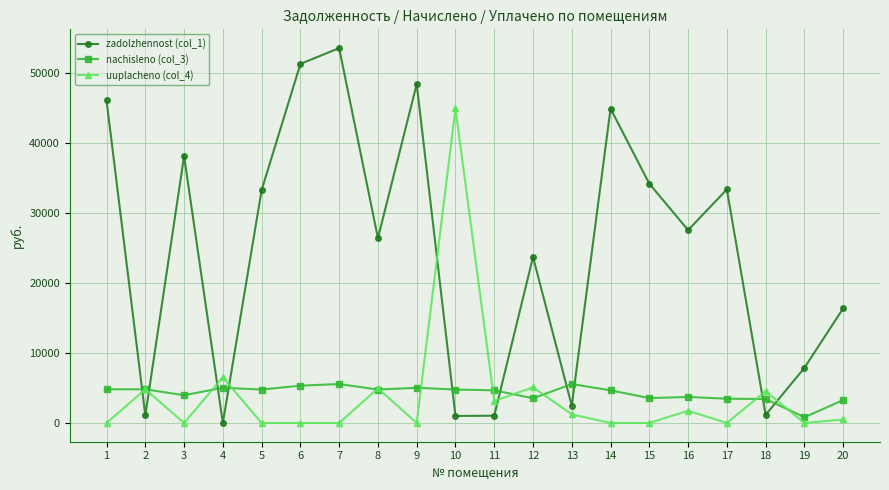

At how many categories does at least one series exceed 8445?

14